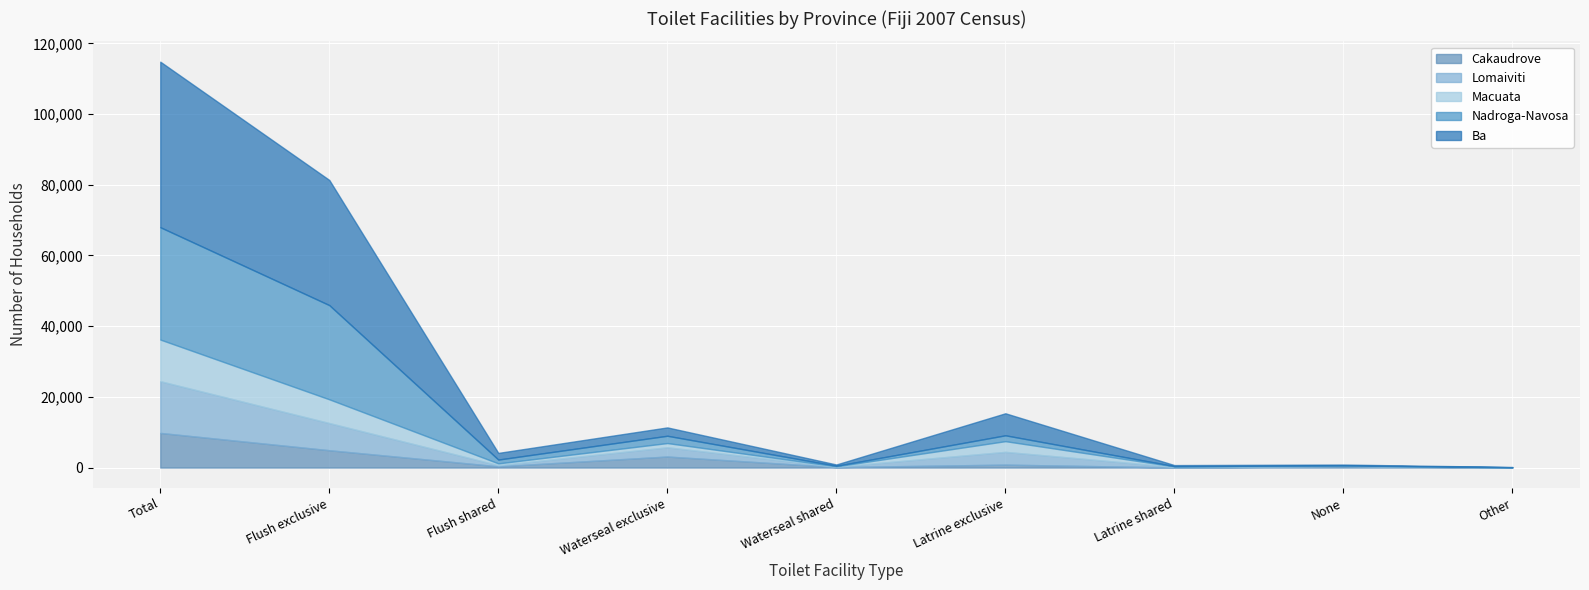

What is the smallest value displayed?

12